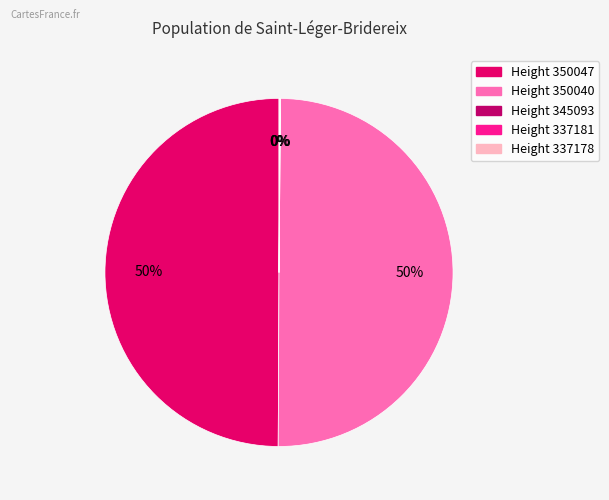

How many segments does this pie chart have?

5